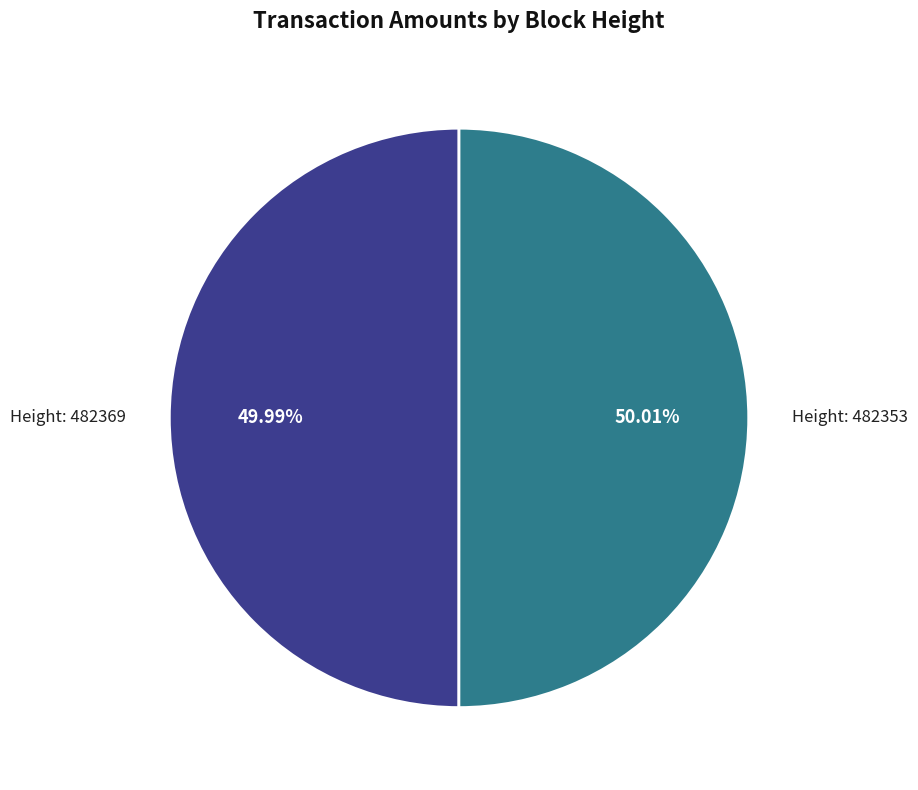

Does any single category account for the majority?

Yes